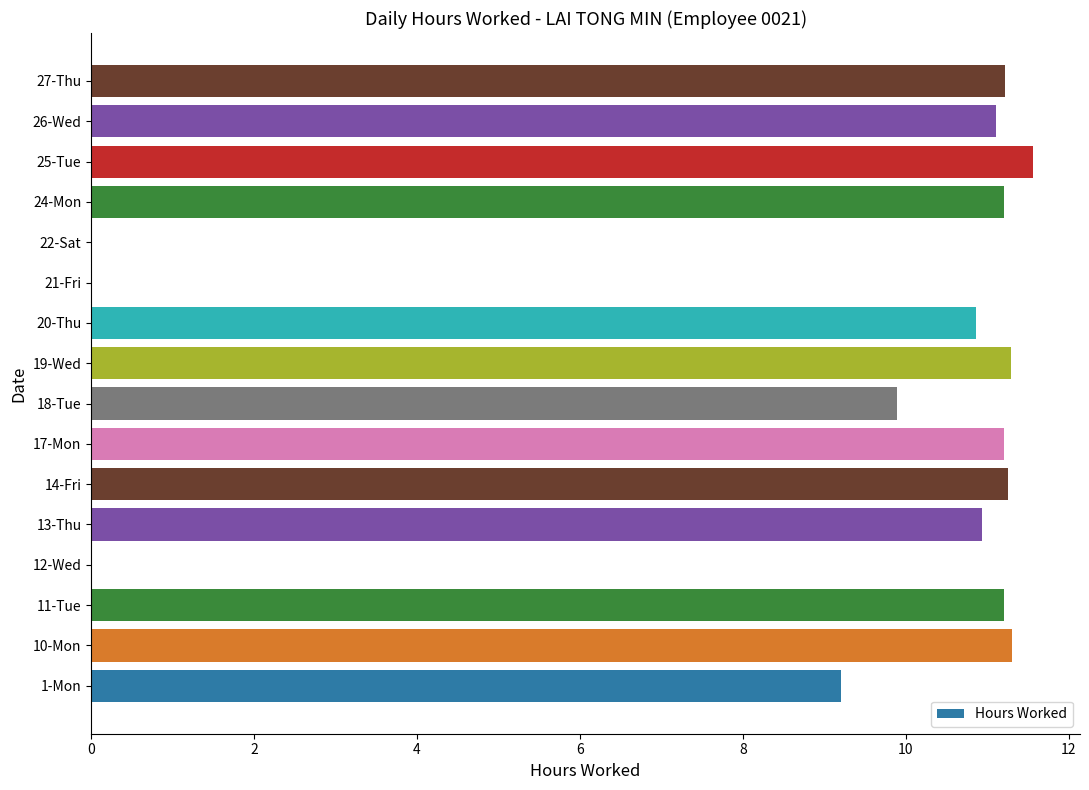

True or false: the data shows 10.9 at 13-Thu.

True